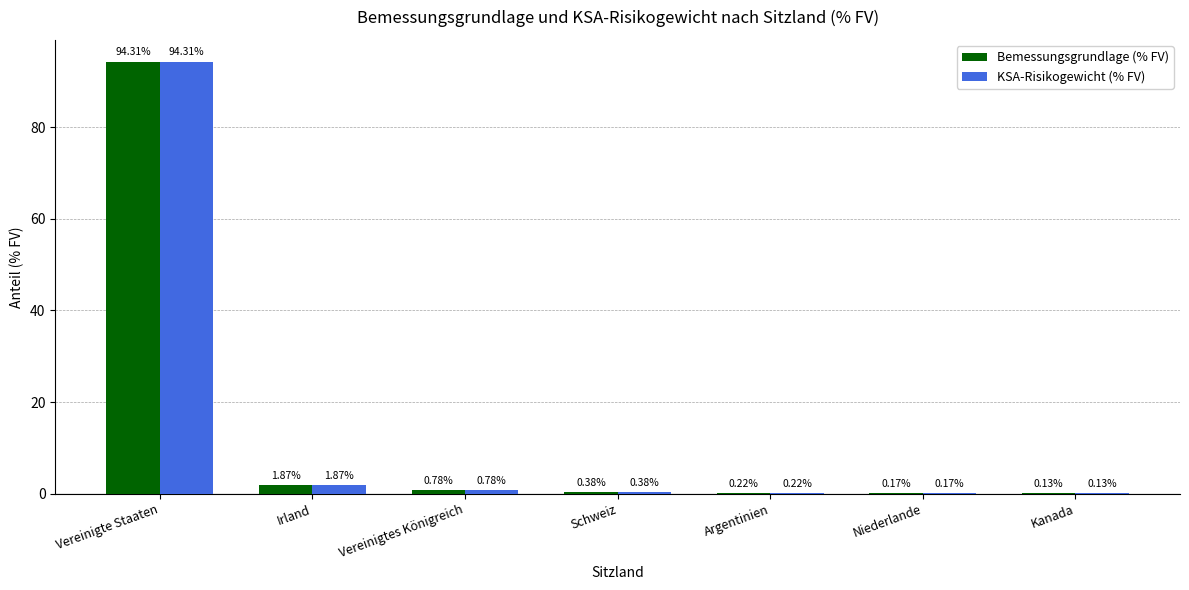

At which category is the sum across all series the highest?

Vereinigte Staaten